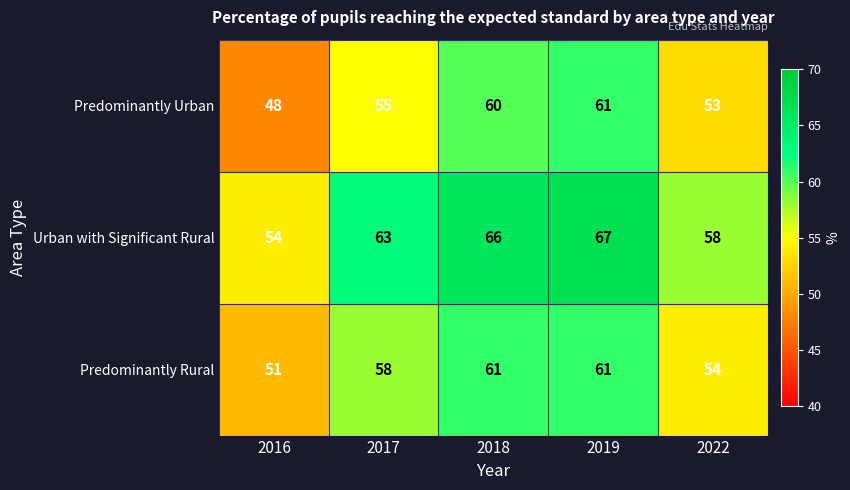

Is it true that Urban with Significant Rural equals 44 at 2017?

False